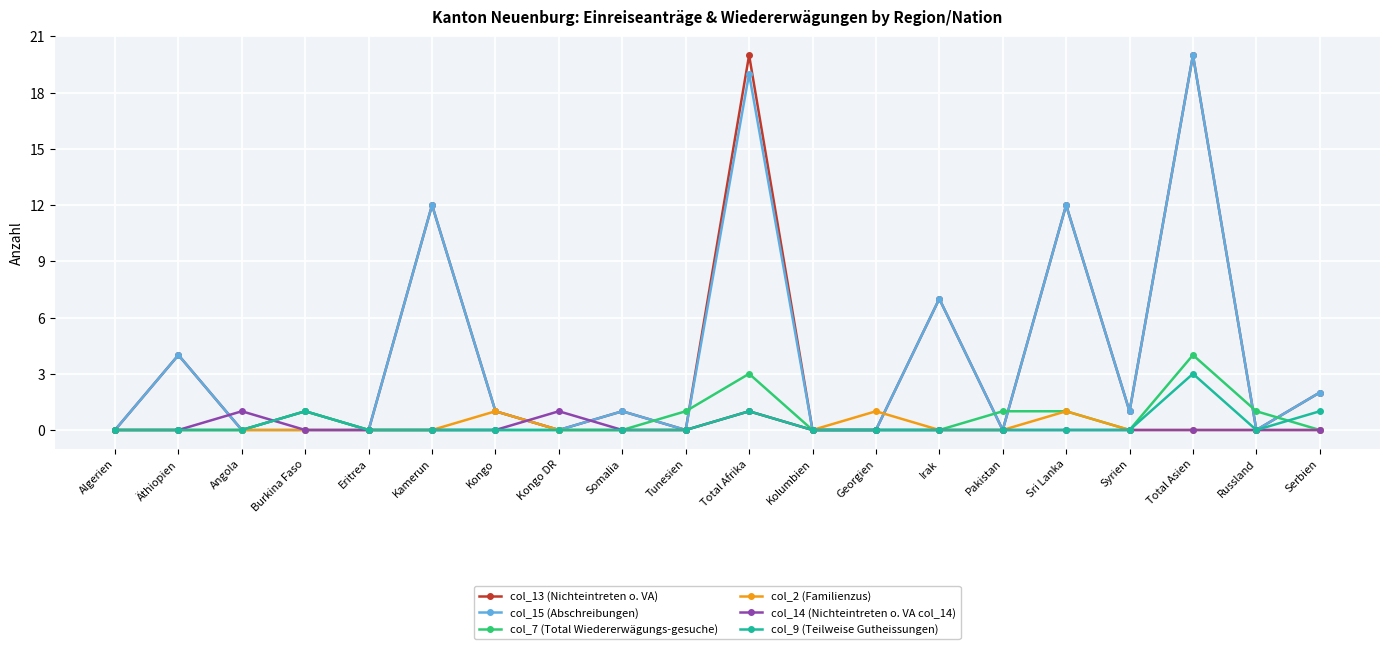

True or false: col_14 (Nichteintreten o. VA col_14) and col_7 (Total Wiedererwägungs-gesuche) cross at least once.

True